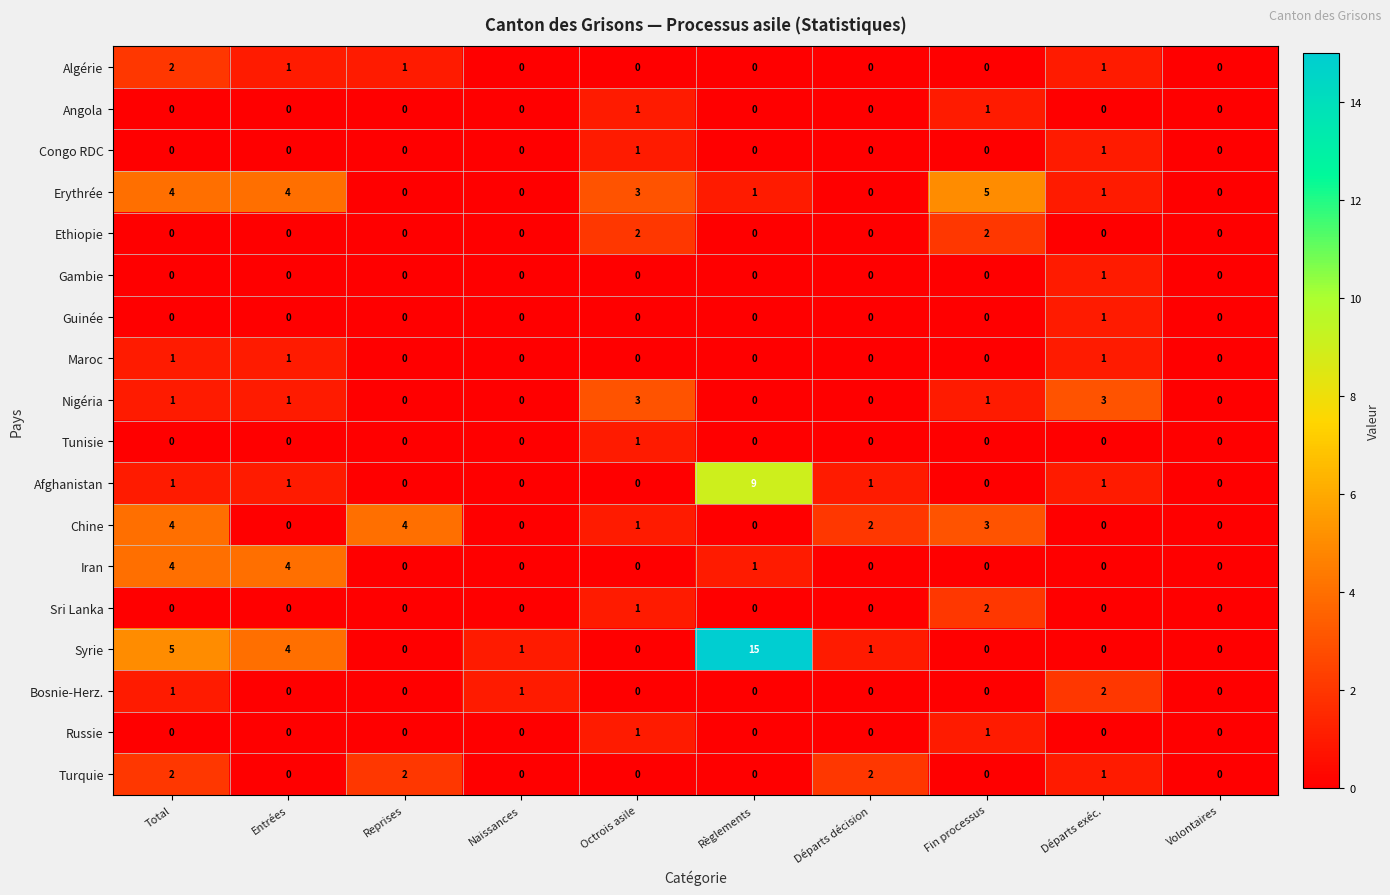

What is the greatest value displayed?

15